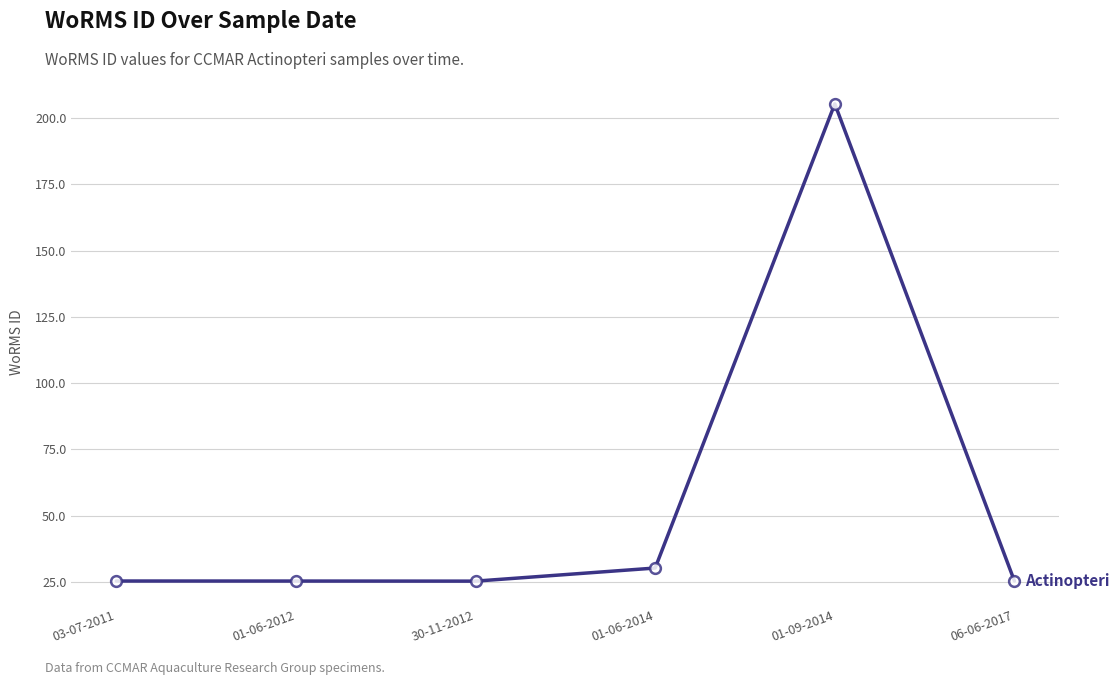

What is the change in value from 01-09-2014 to 06-06-2017?

-179.9